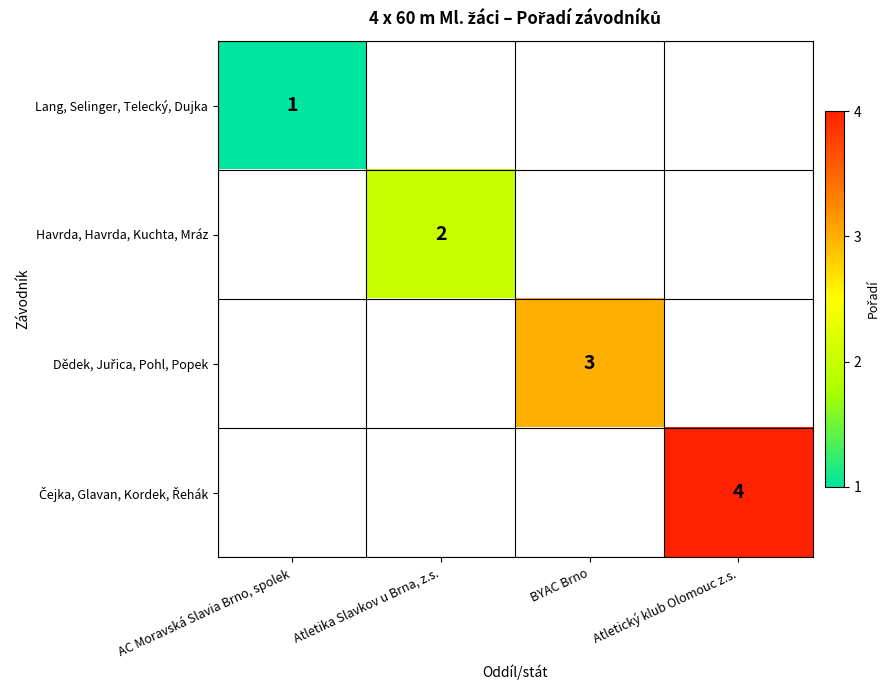

Count the number of categories in the chart.

4